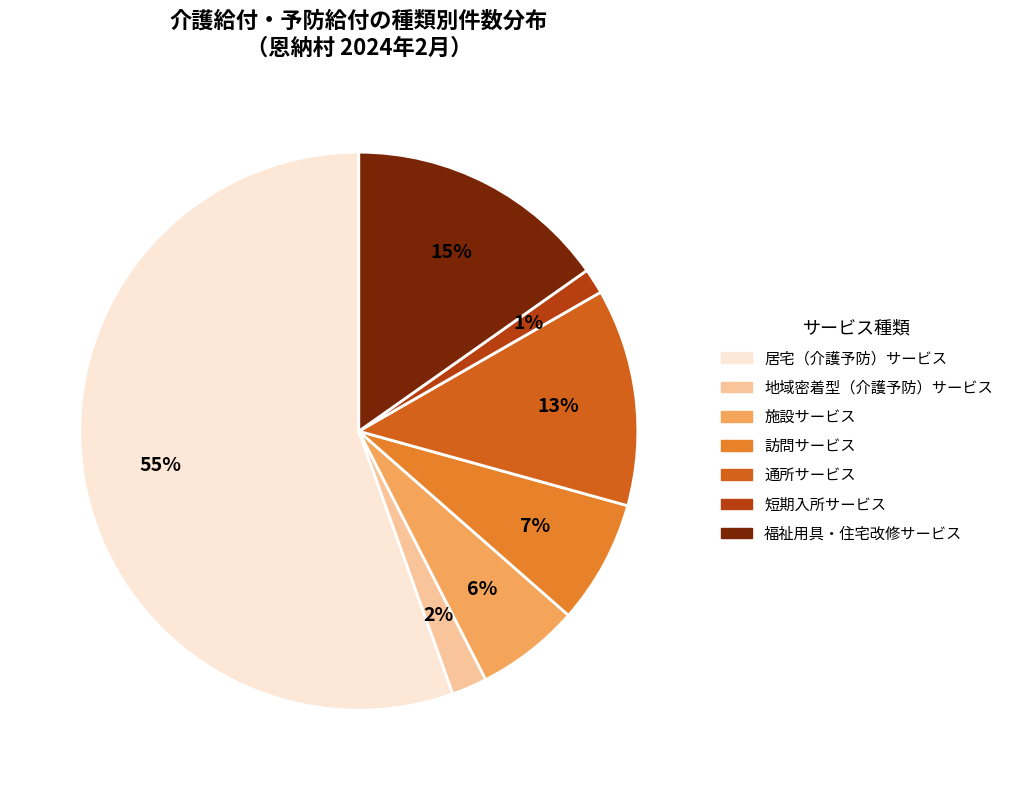

Rank the categories by value from lowest to highest.

短期入所サービス, 地域密着型（介護予防）サービス, 施設サービス, 訪問サービス, 通所サービス, 福祉用具・住宅改修サービス, 居宅（介護予防）サービス